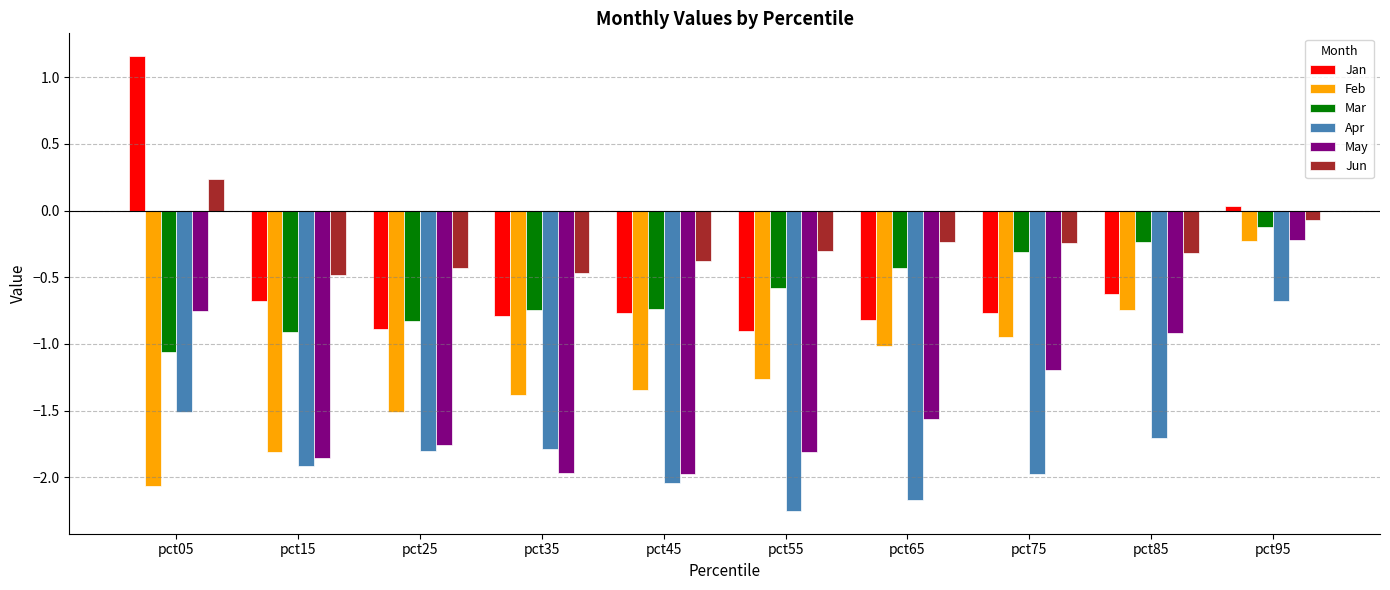

Does the chart contain stacked bars?

No